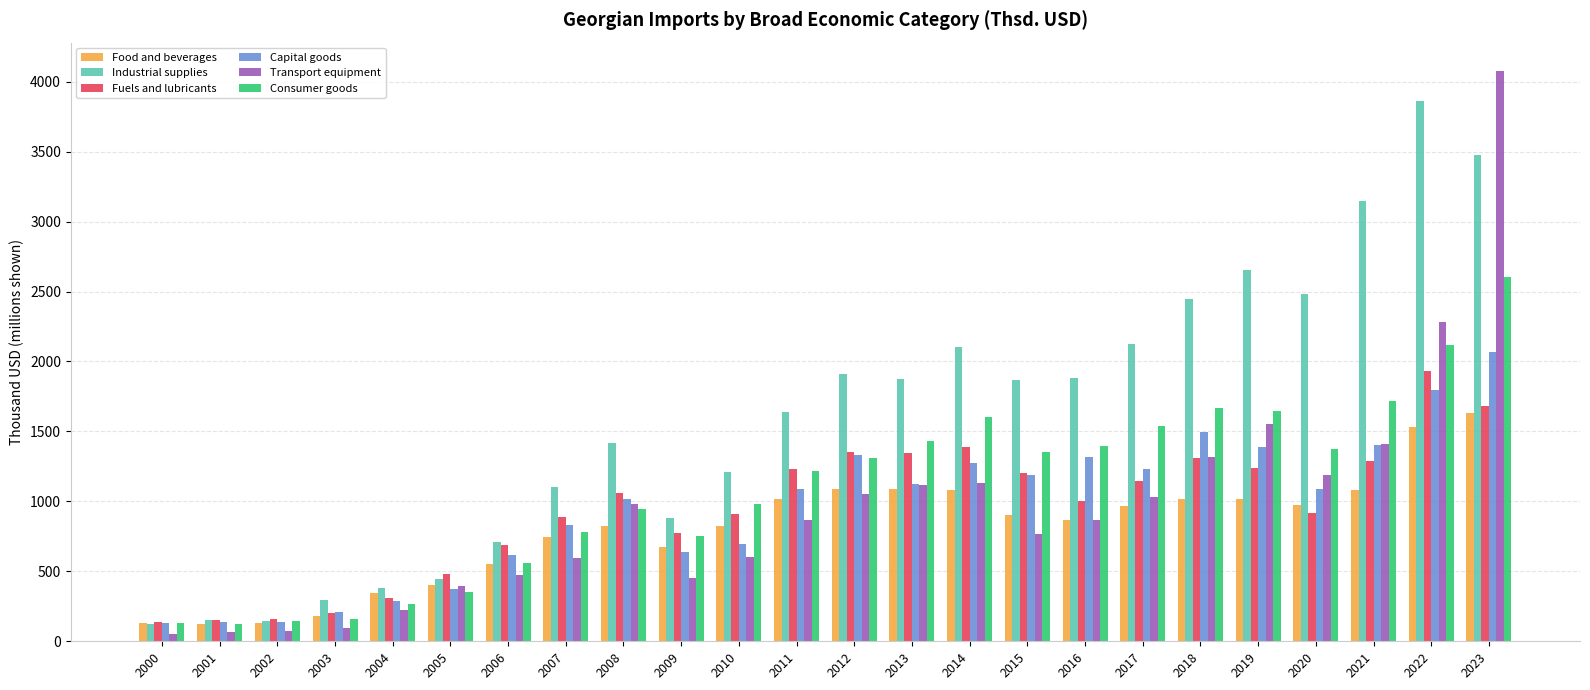

What is the minimum value shown in the chart?

52.5